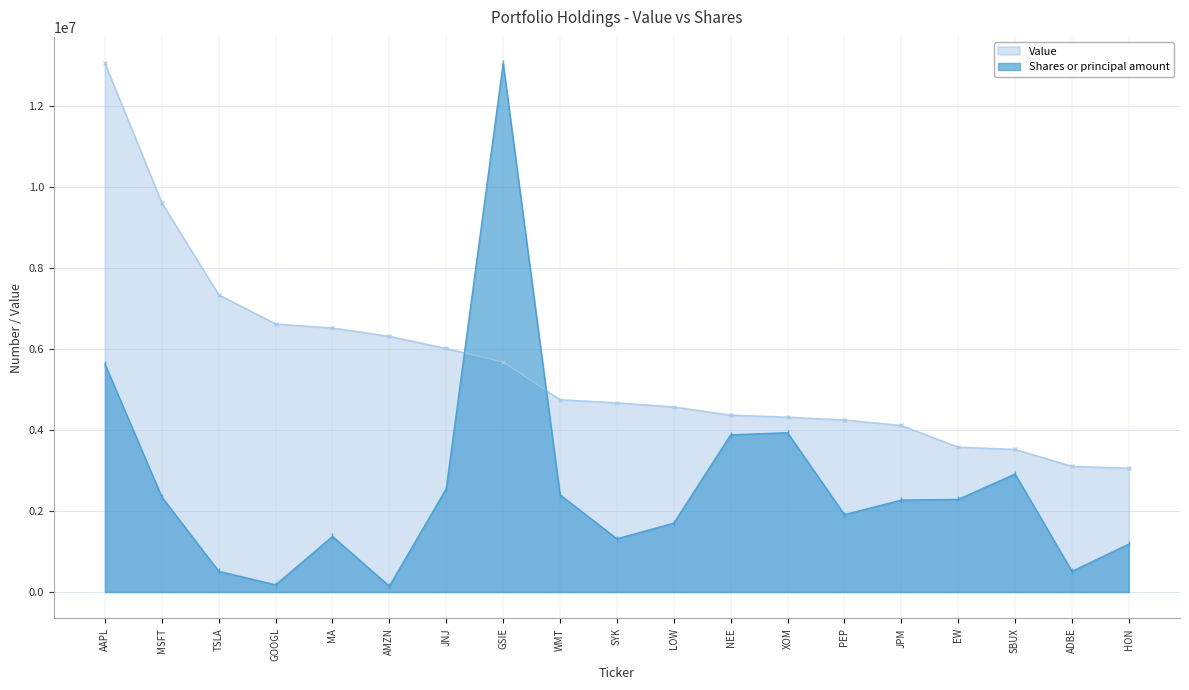

What is the sum of the Shares or principal amount values at SYK and AMZN?

1460787.9